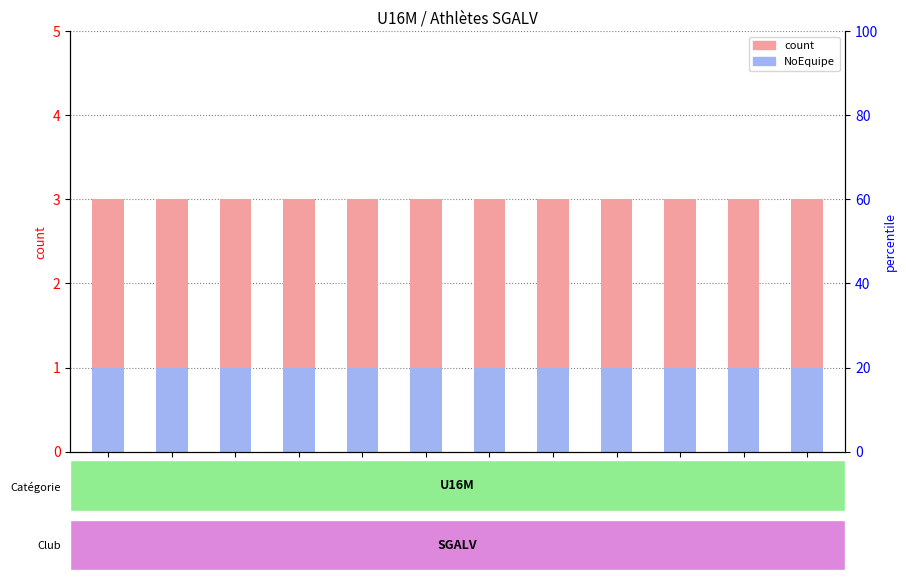

Between 4 and 5, which series saw the biggest shift?

count